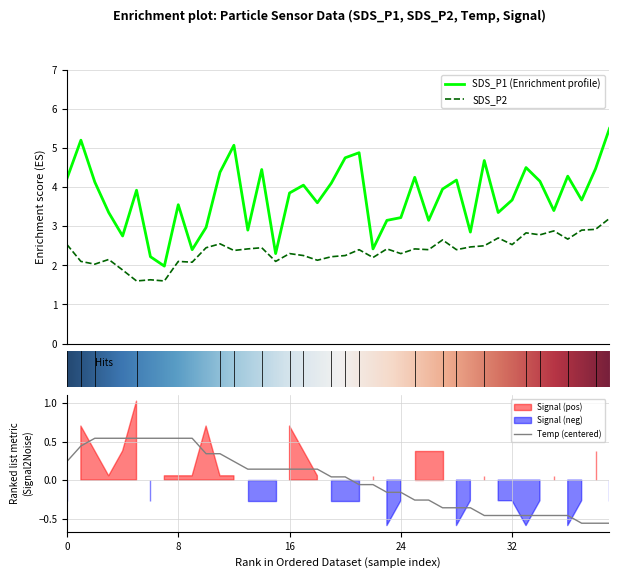

True or false: SDS_P1 (Enrichment profile) and SDS_P2 cross at least once.

False